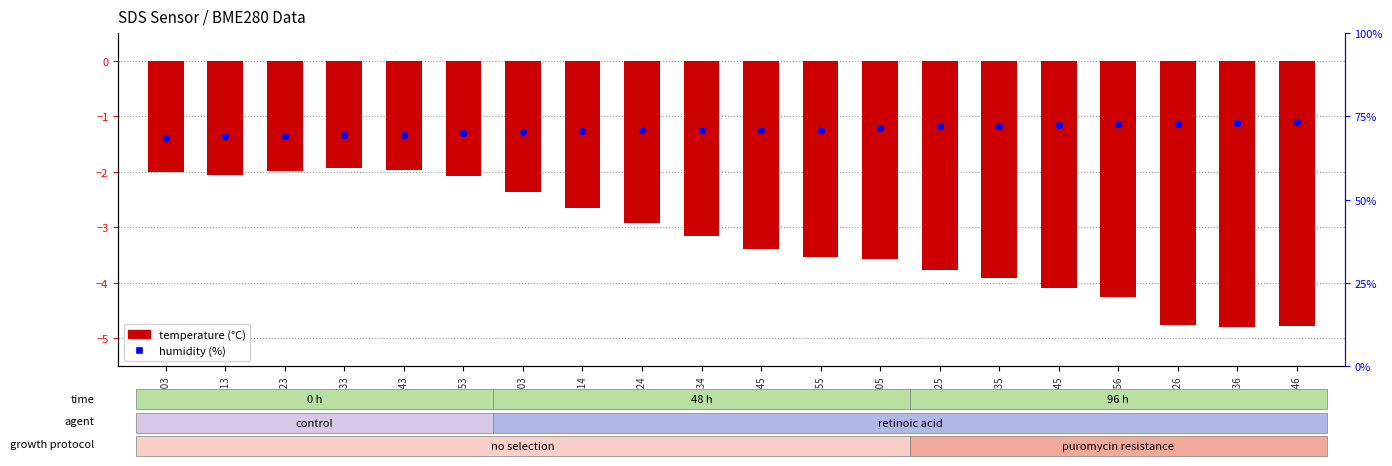

What is the total value across all series at 01:24?

67.9